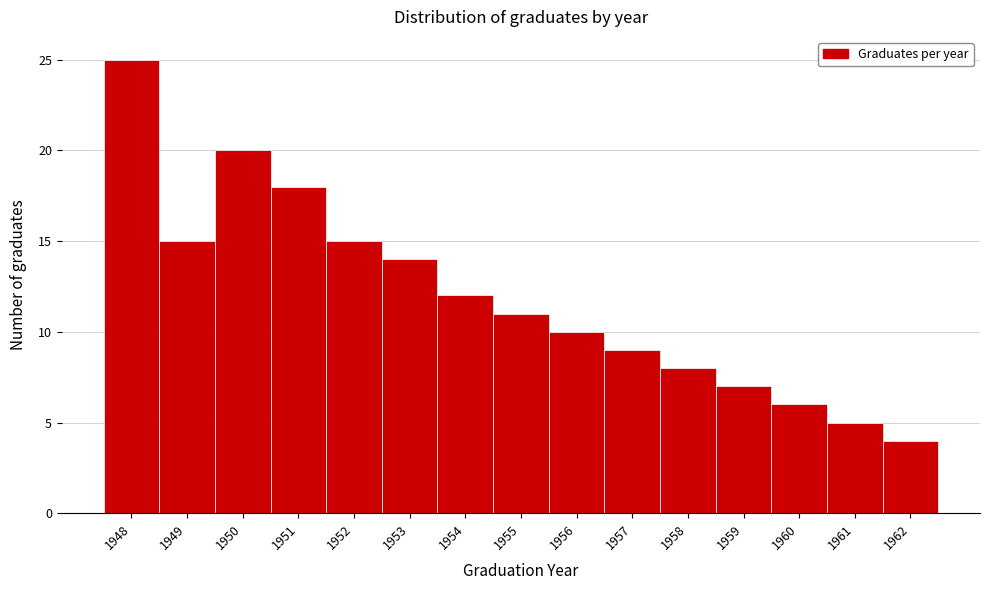

How tall is the bar that spans 1951.5 to 1952.5 on the x-axis? The values are not printed on the chart, so give them approximately, as read against the axis.

15